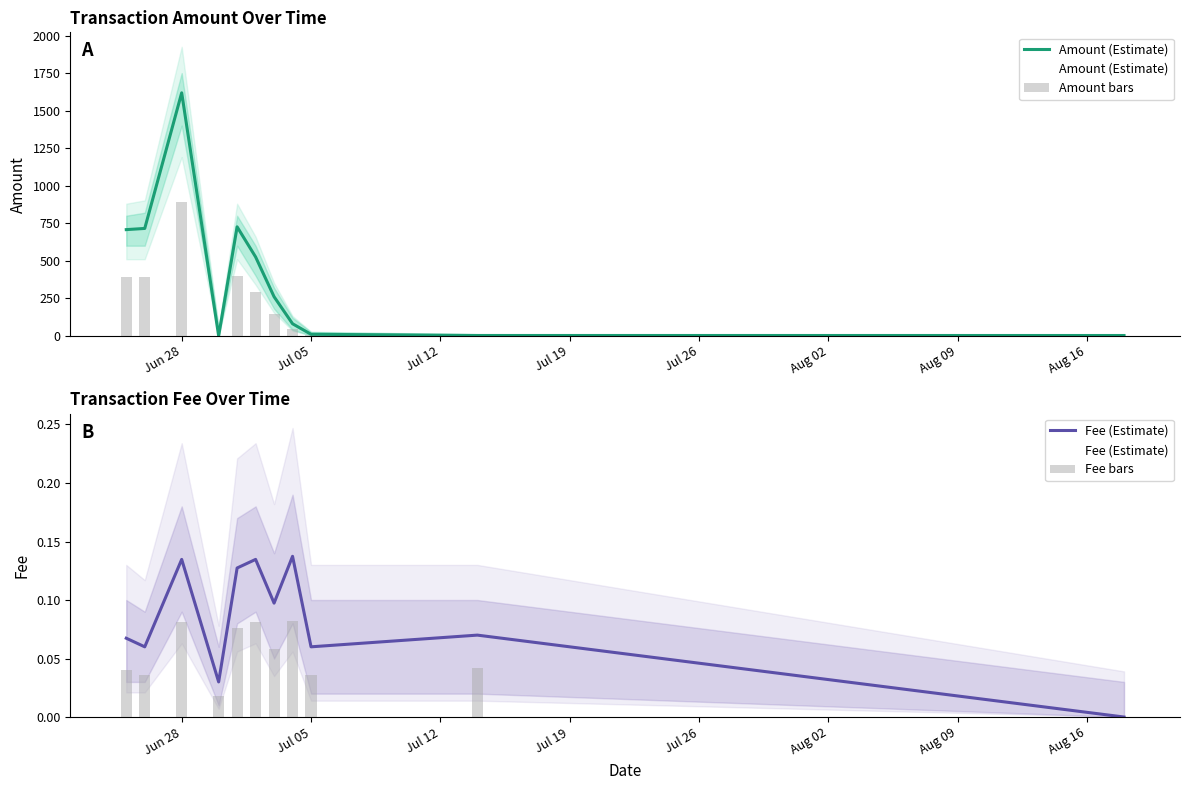

How many values in the Amount (Estimate) series are below 260?

5